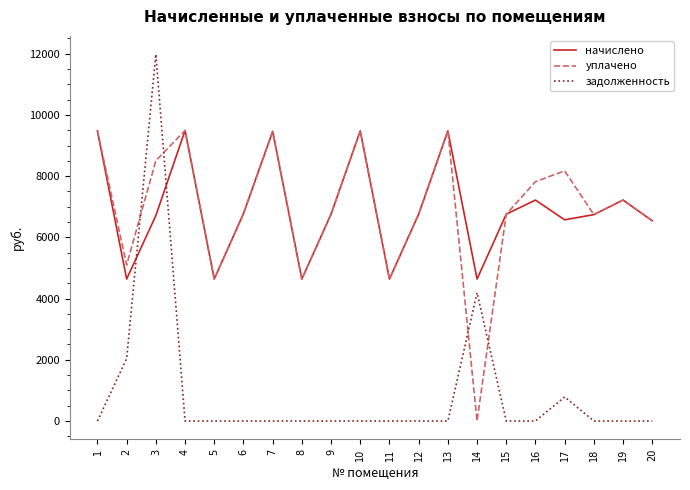

Which series has the largest range (max minus min)?

задолженность